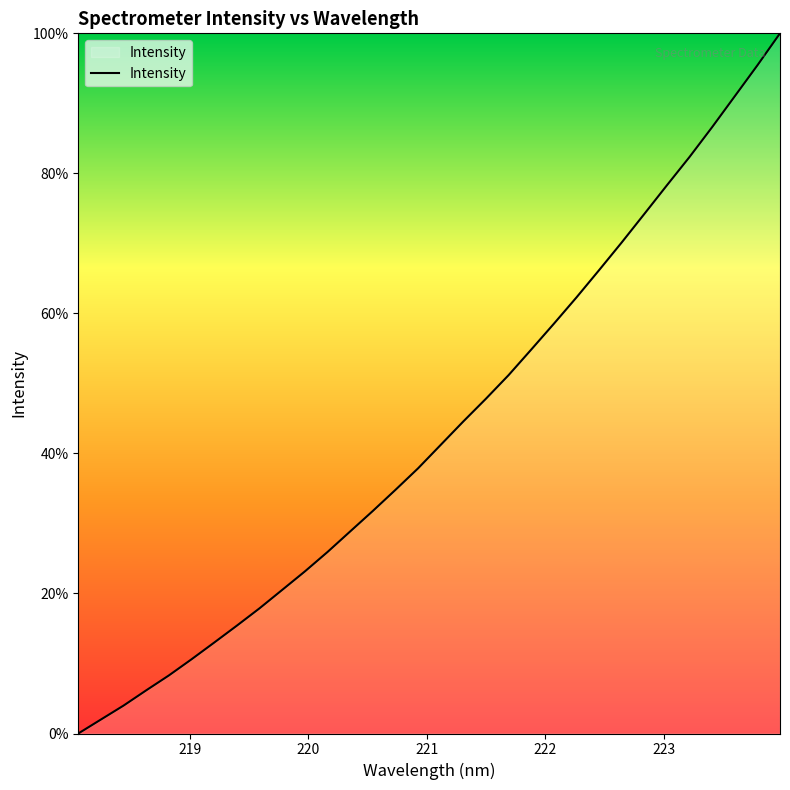

How many distinct data groups are displayed?

1